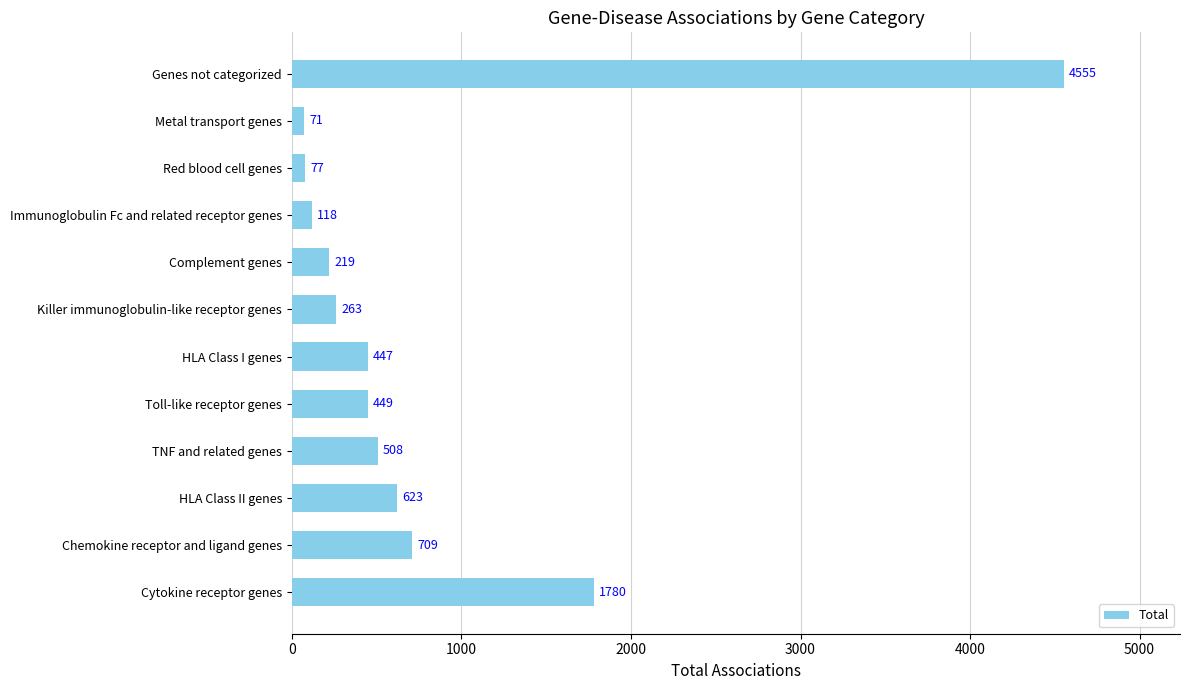

Reading bottom to top, what are all the values shown in this chart?

Cytokine receptor genes=1780	Chemokine receptor and ligand genes=709	HLA Class II genes=623	TNF and related genes=508	Toll-like receptor genes=449	HLA Class I genes=447	Killer immunoglobulin-like receptor genes=263	Complement genes=219	Immunoglobulin Fc and related receptor genes=118	Red blood cell genes=77	Metal transport genes=71	Genes not categorized=4555